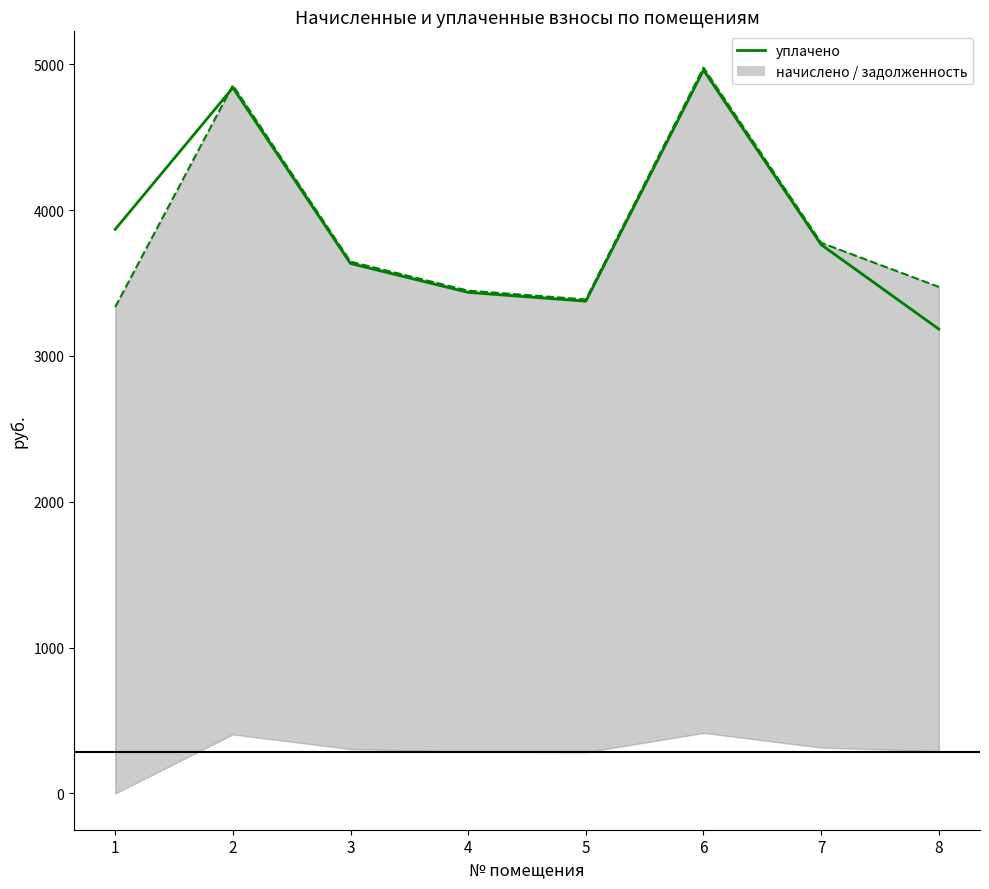

Reading left to right, transcribe all the data shown in this chart.

уплачено: 1=3867.7	2=4838.8	3=3633.4	4=3435.4	5=3375.1	6=4959.4	7=3762.6	8=3183.8
начислено: 1=3335.0	2=4855.7	3=3646.1	4=3447.4	5=3386.9	6=4976.6	7=3775.7	8=3473.3